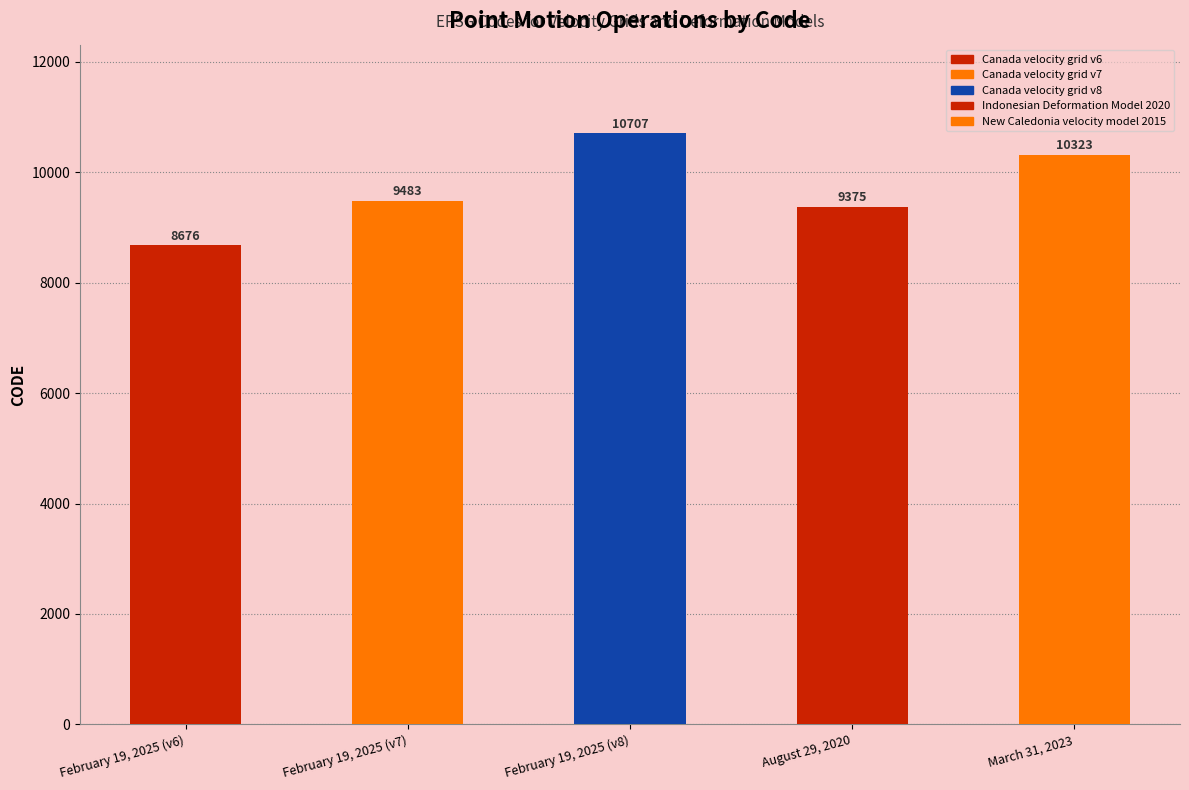

At which label is the value closest to 9691?

February 19, 2025 (v7)